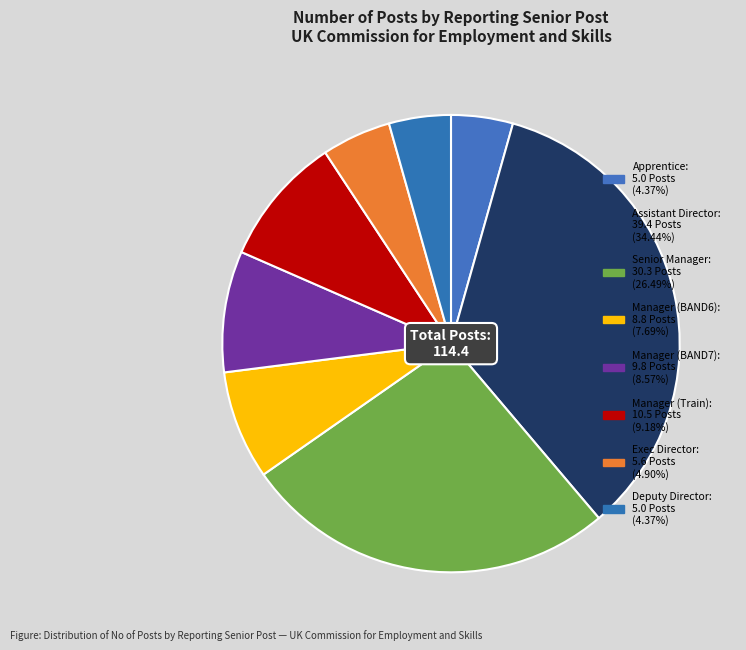

Count the number of slices in the pie.

8